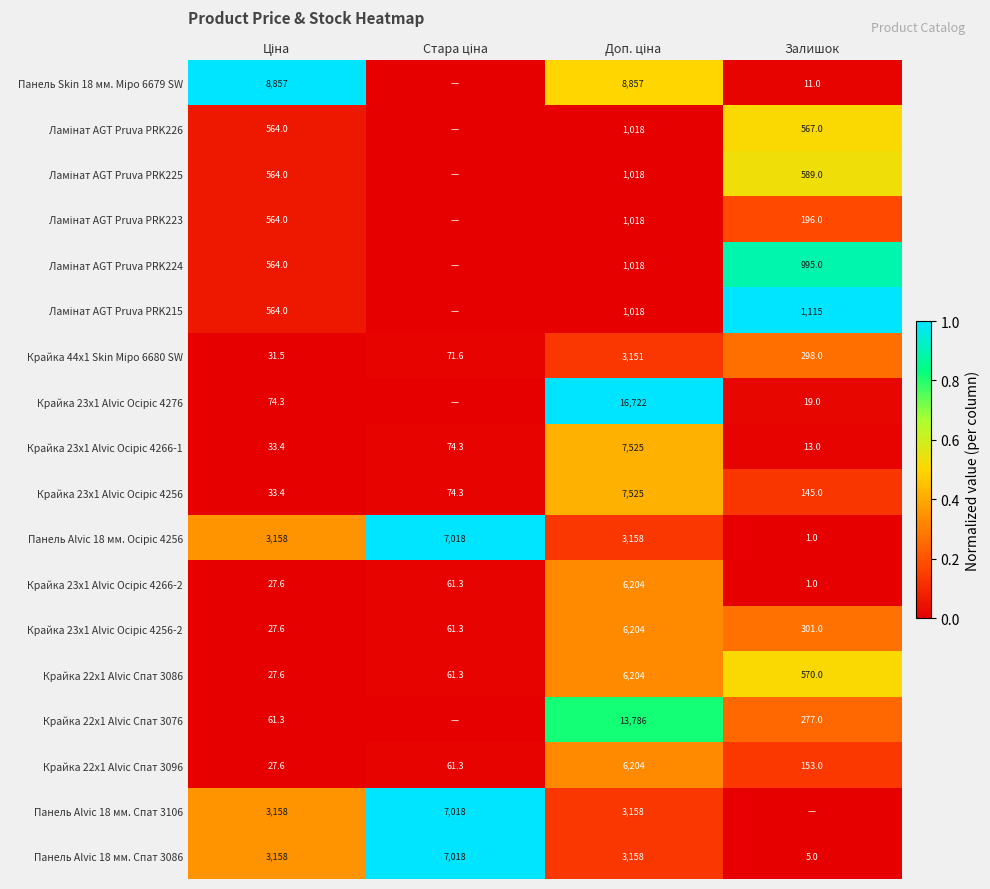

What is the approximate value of Крайка 22x1 Alvic Спат 3096 at Залишок?

153.0